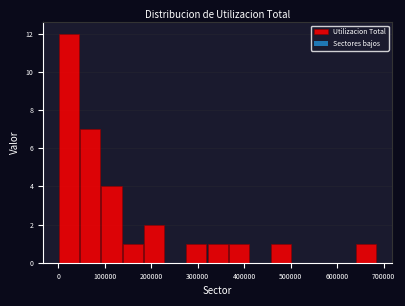

Reading left to right, list every bar in this chart as the range it spans on the x-axis followed by its height. Neither the bar edges nor the heights are printed on the chart, so give them approximately, as read against the axes.

0 to 50000: 12
50000 to 90000: 7
90000 to 140000: 4
140000 to 180000: 1
180000 to 230000: 2
230000 to 270000: 0
270000 to 320000: 1
320000 to 370000: 1
370000 to 410000: 1
410000 to 460000: 0
460000 to 500000: 1
500000 to 550000: 0
550000 to 590000: 0
590000 to 640000: 0
640000 to 690000: 1